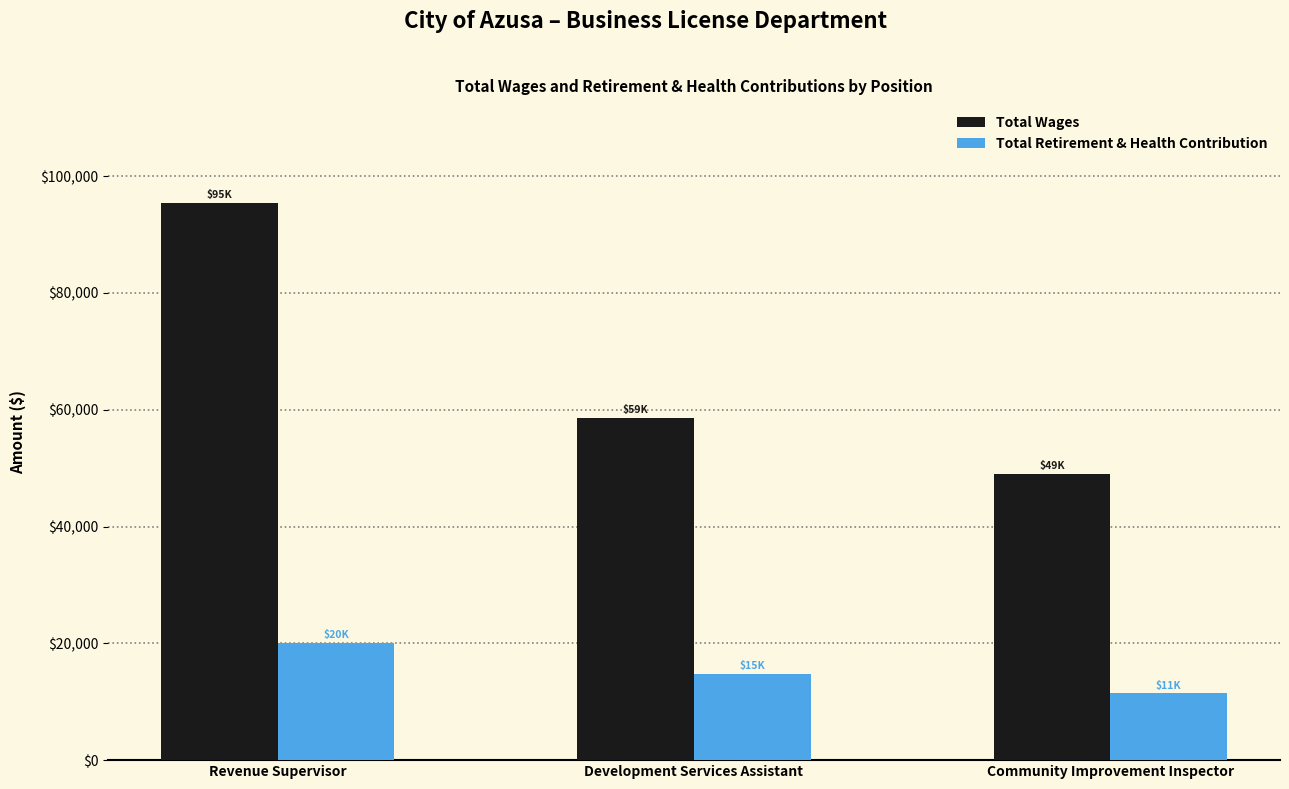

Which series has the widest spread of values?

Total Wages